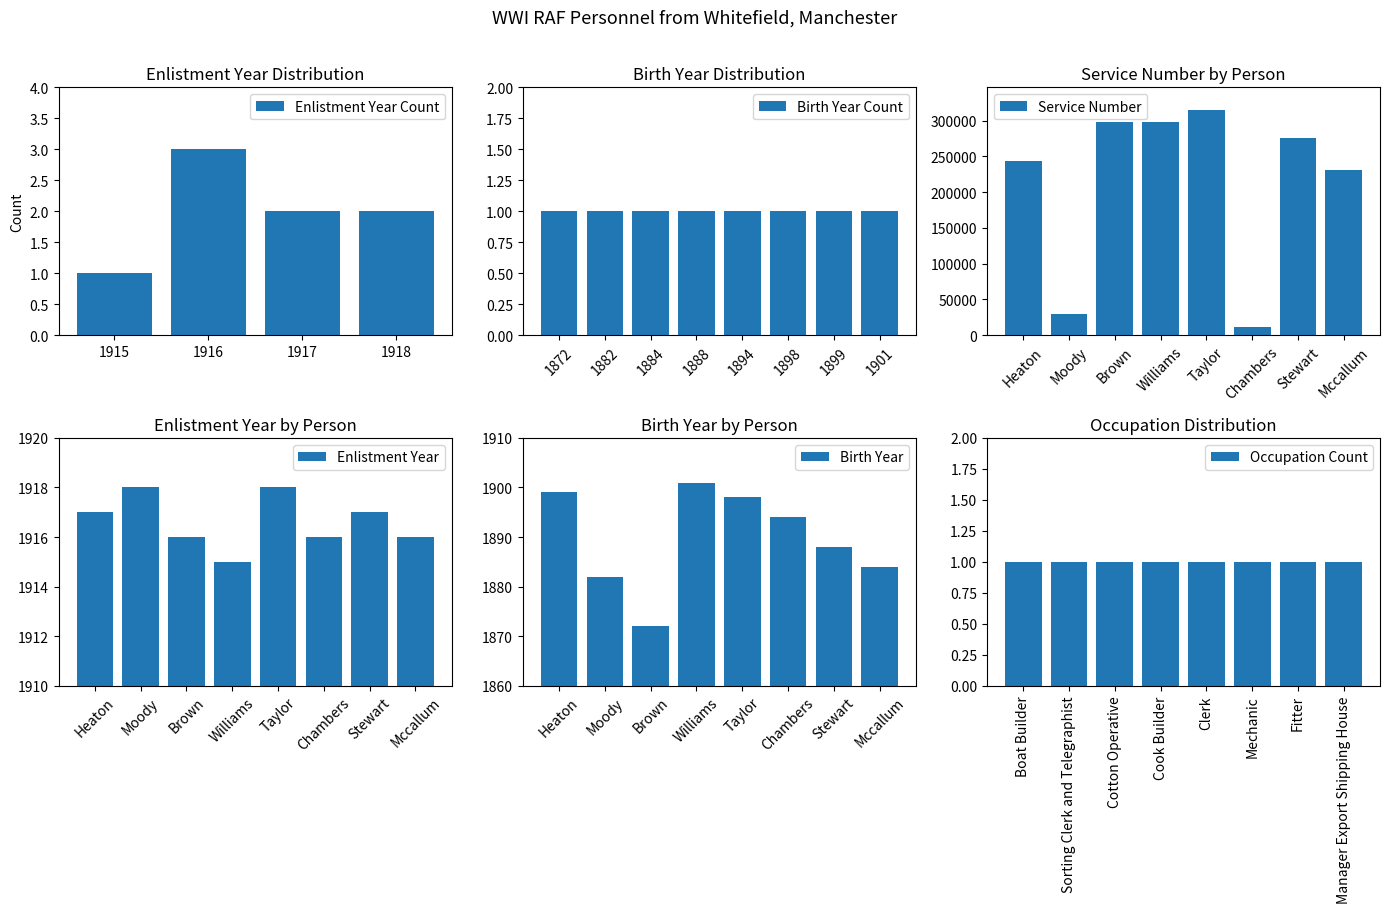

Between Williams and Heaton, which is larger?

Heaton